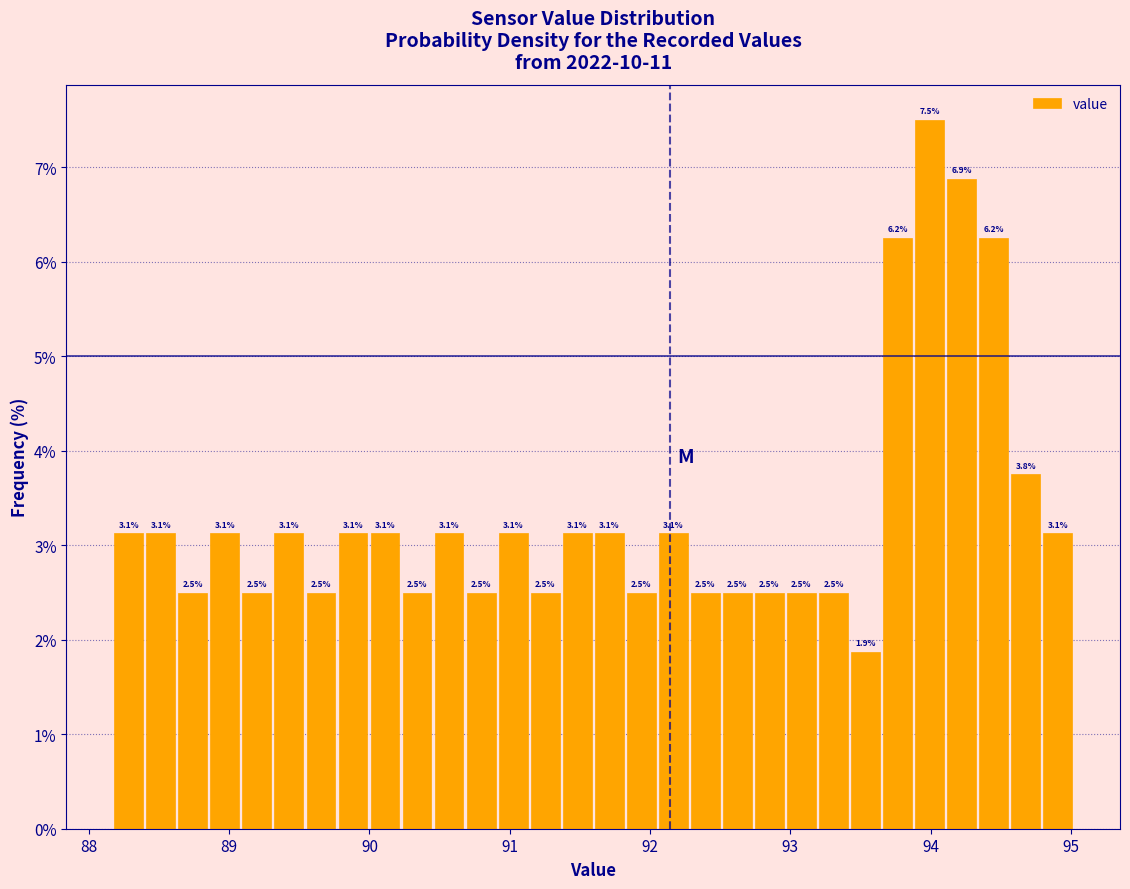

Around what value on the x-axis is the tallest bar? Give the approximate position of its centre, as read against the axis.

94.0